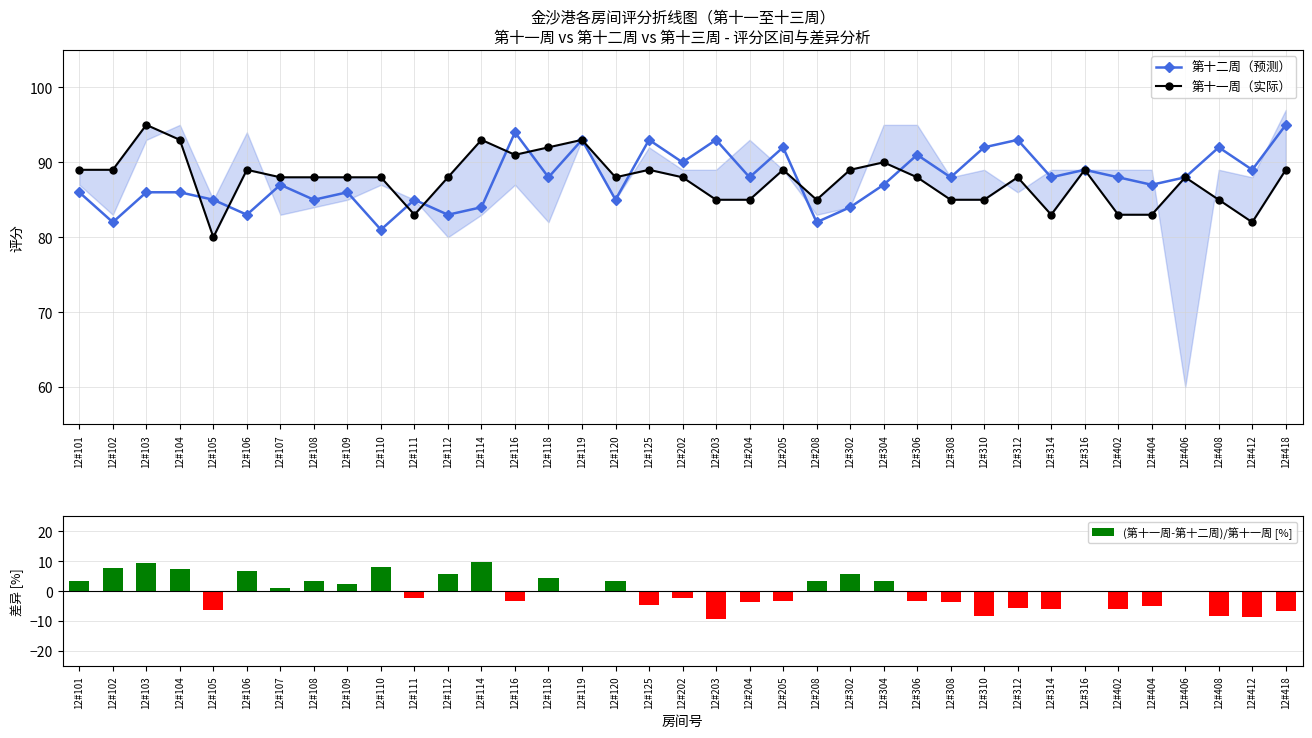

Which series has the largest range (max minus min)?

(第十一周-第十二周)/第十一周 [%]